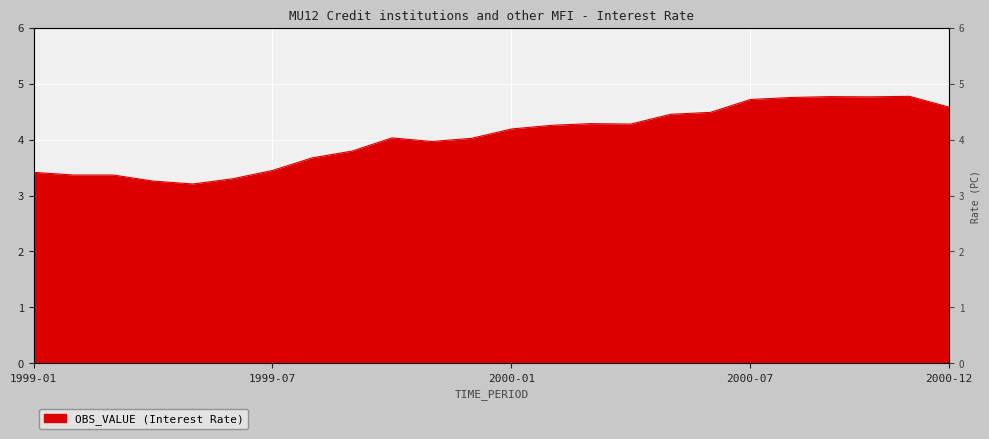

What is the difference between the maximum and minimum values?

1.6